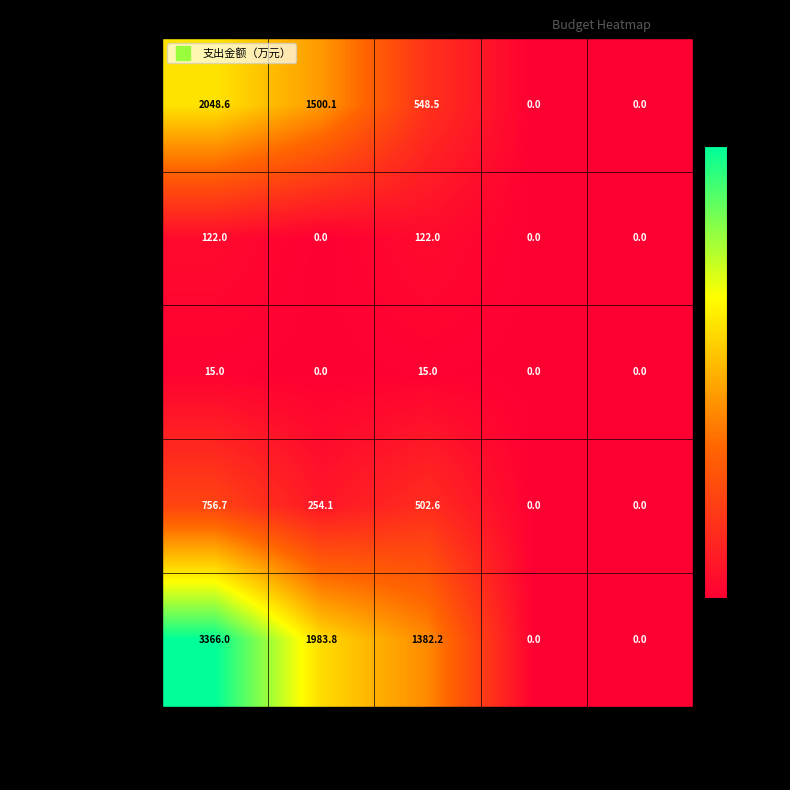

What is the difference between the 一般公共服务支出 values at 项目支出 and 总计?

1500.1